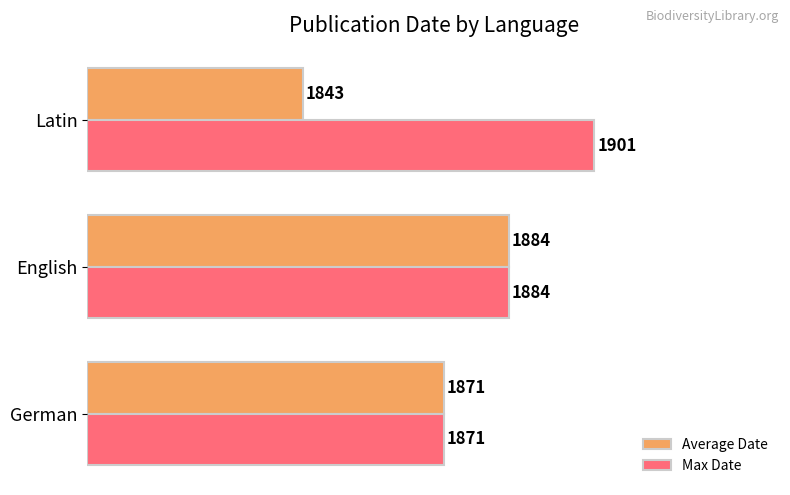

What are all the series names shown in the legend?

Average Date, Max Date